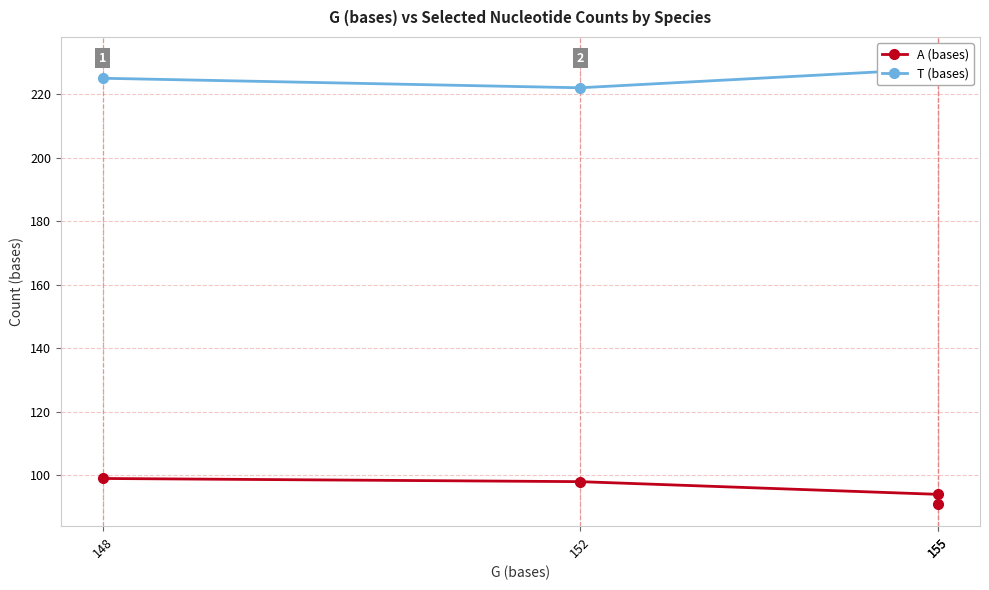

What is the total value across all series at 155?

322